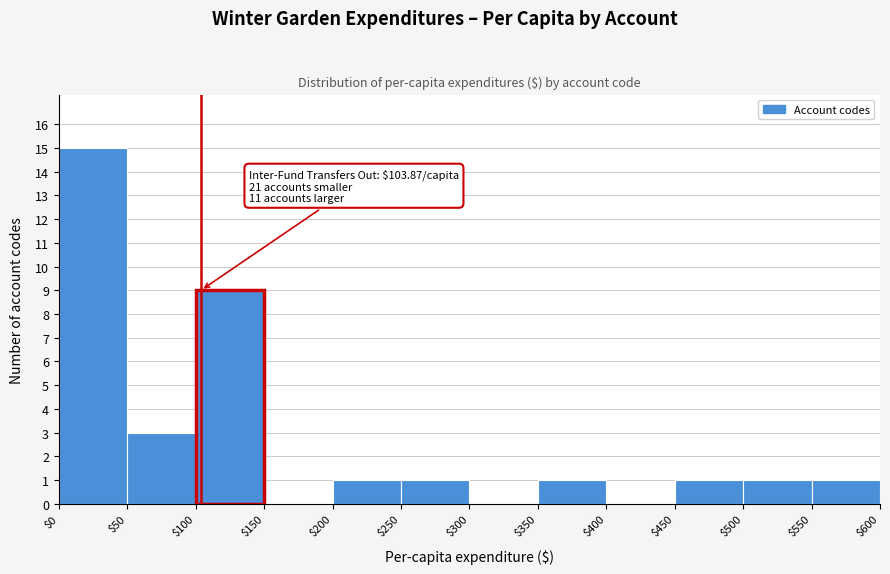

Over which range of the x-axis is the bar tallest?

$0 to $50